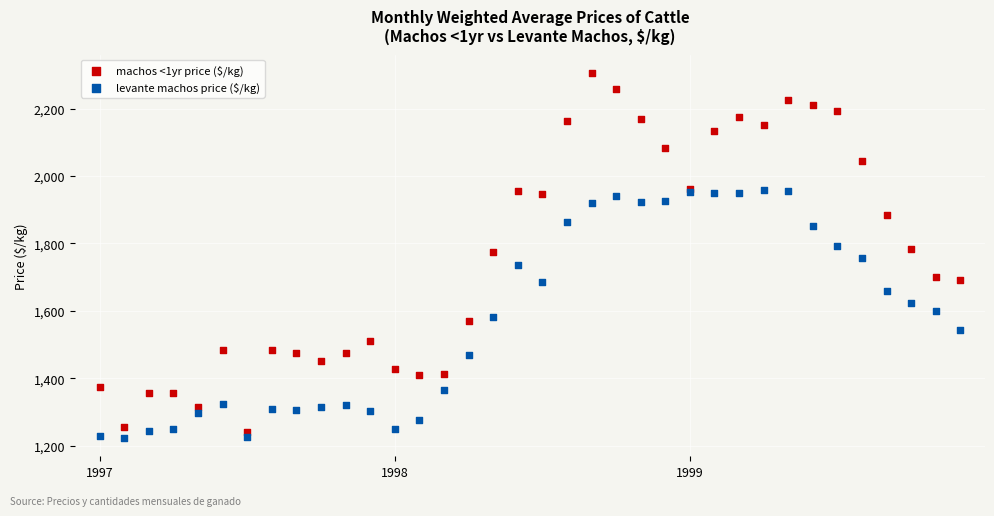

Which series contains the highest Y value?

machos <1yr price ($/kg)